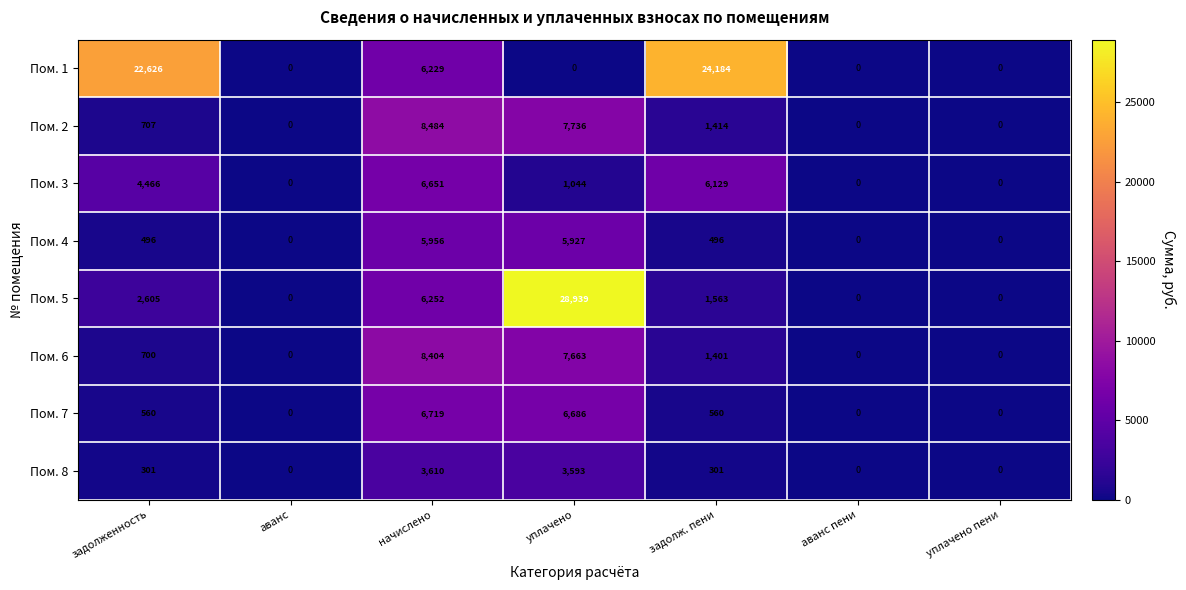

What is the difference between the highest and lowest values at начислено?

4874